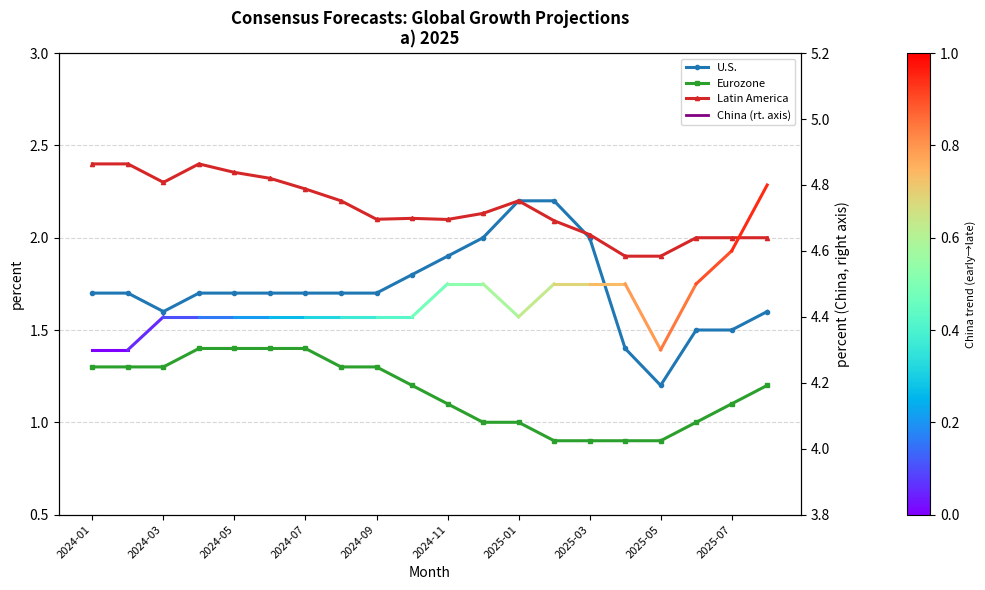

What is the smallest value displayed?

0.9